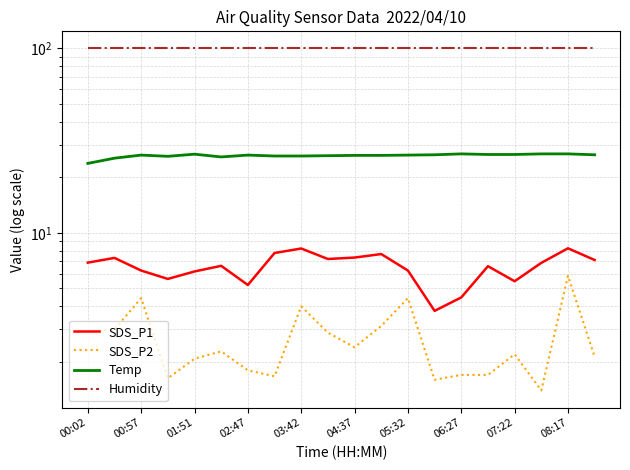

In Temp, how many points are higher than both neighbors (excluding endpoints)?

4